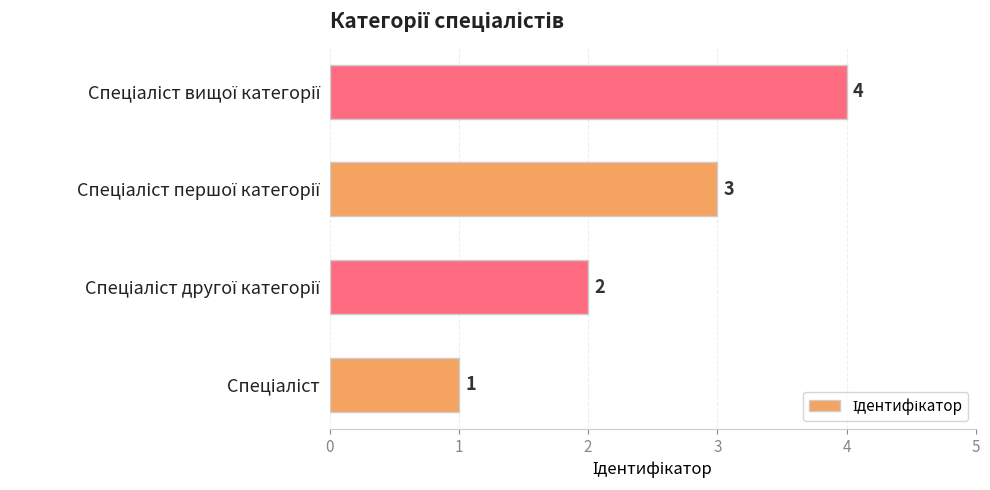

What is the maximum value shown in the chart?

4